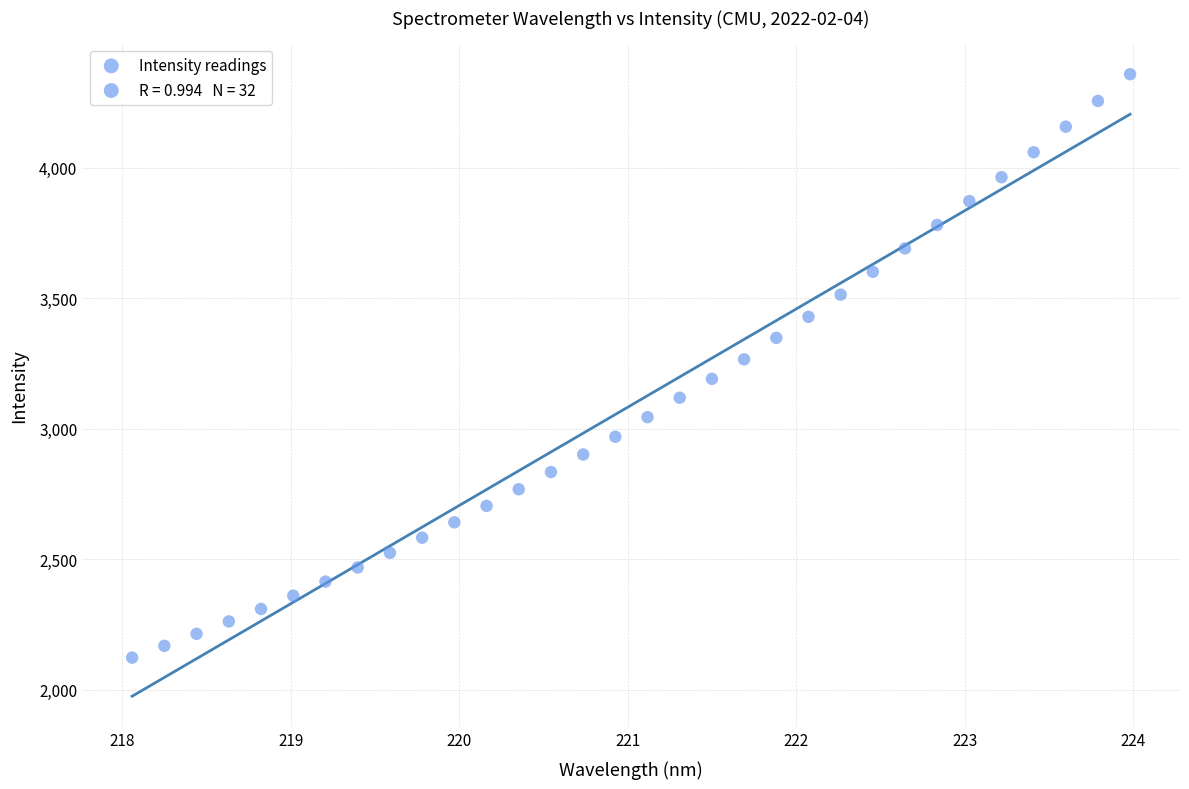

What is the range of X values (max minus min)?

5.9